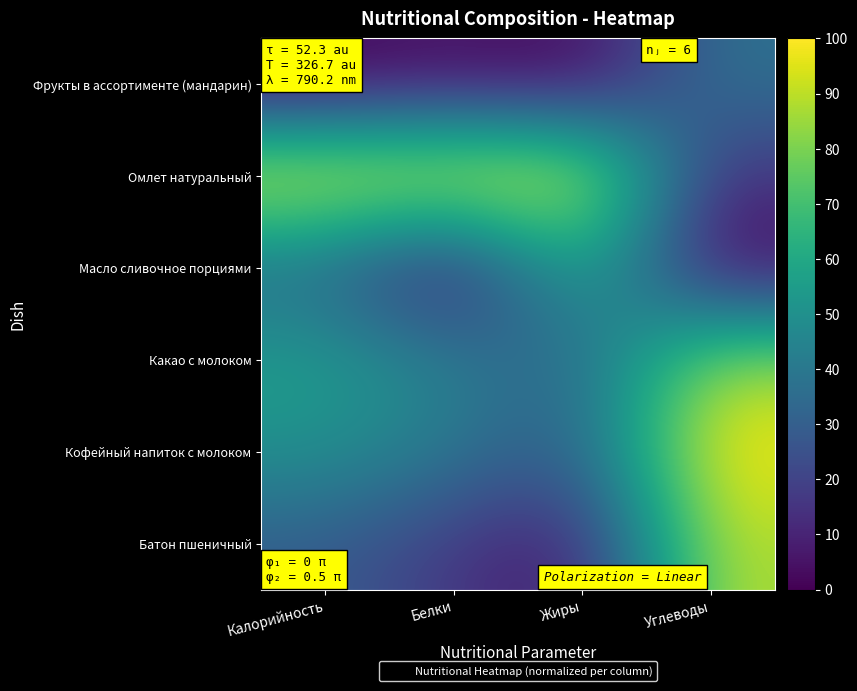

How many categories are shown in the chart?

4